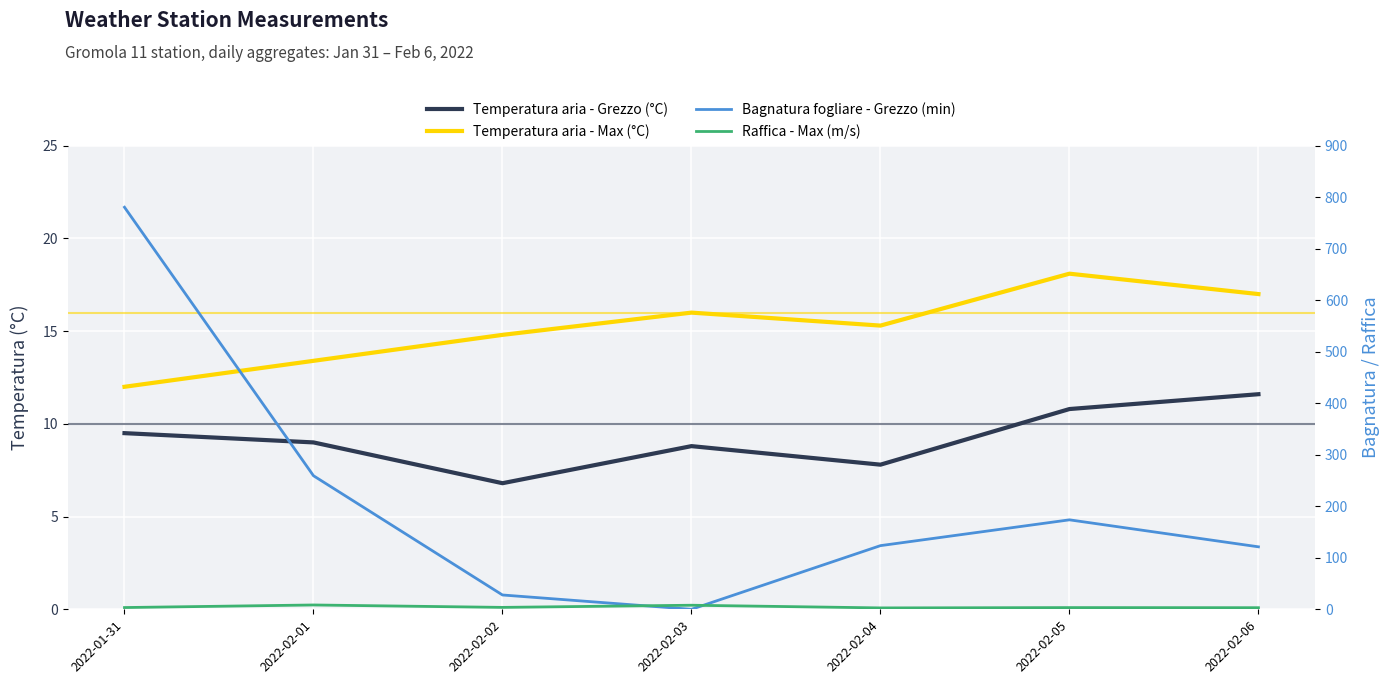

What is the label of the 5th point from the left?

2022-02-04